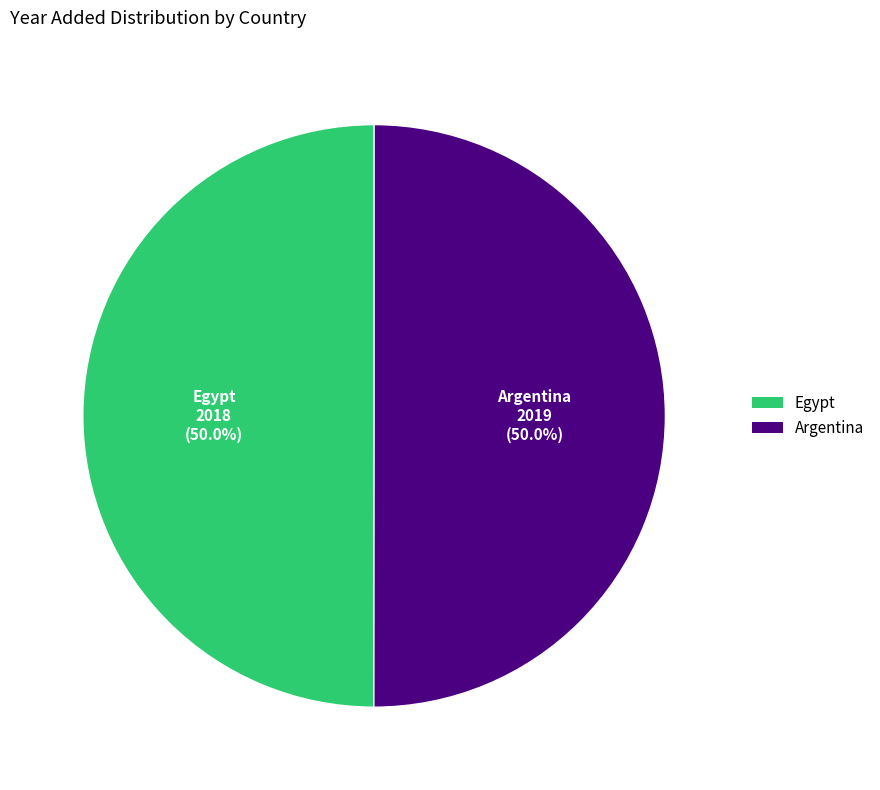

To the nearest percent, what is the average slice percentage?

50%